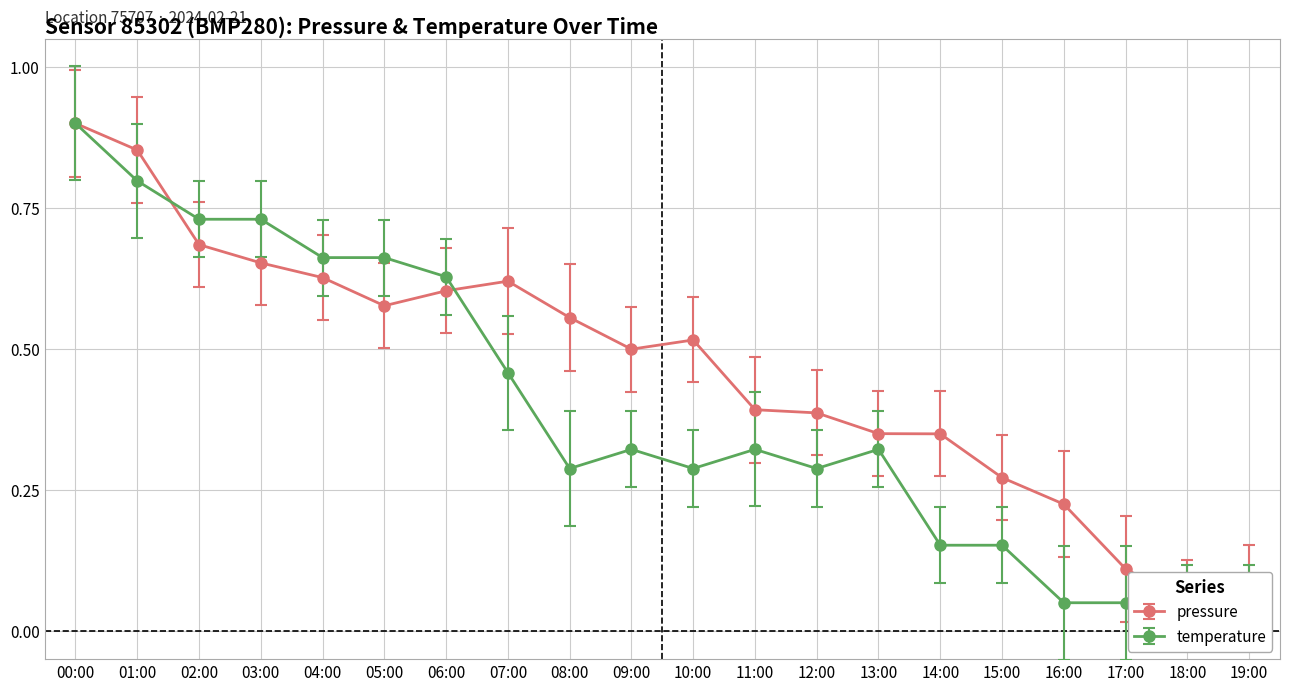

Reading left to right, what are all the values shown in this chart?

pressure: 0.9	0.9	0.7	0.7	0.6	0.6	0.6	0.6	0.6	0.5	0.5	0.4	0.4	0.3	0.3	0.3	0.2	0.1	0.1	0.1
temperature: 0.9	0.8	0.7	0.7	0.7	0.7	0.6	0.5	0.3	0.3	0.3	0.3	0.3	0.3	0.2	0.2	0.1	0.1	0.1	0.1